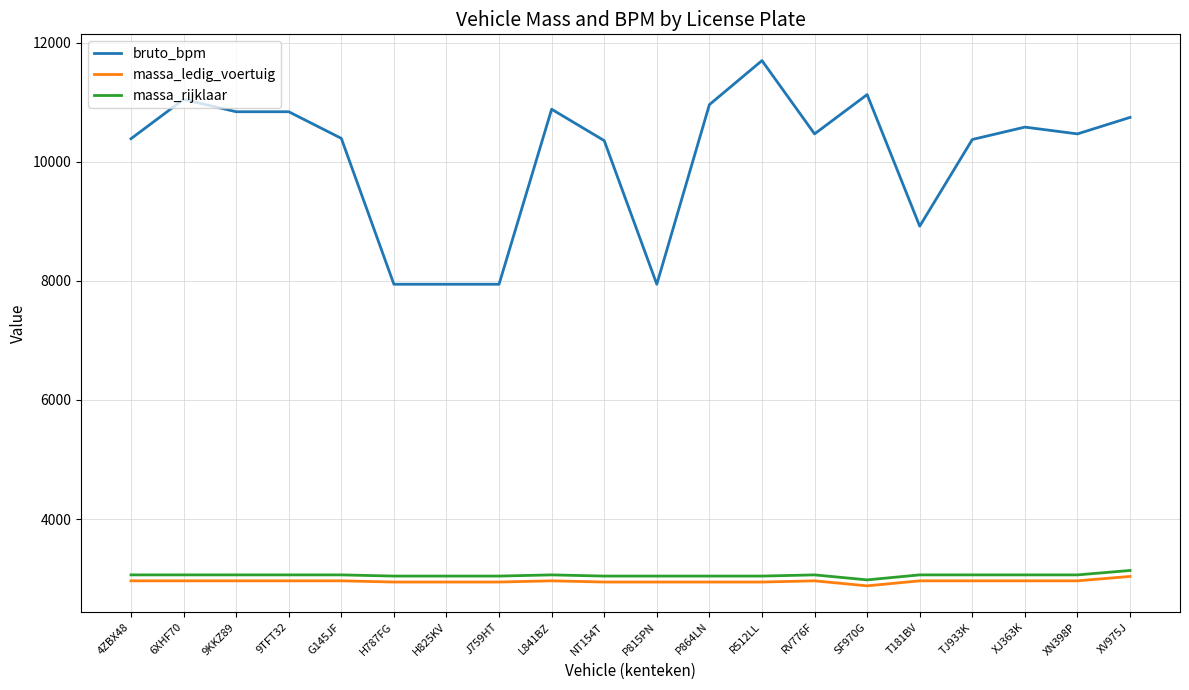

How many distinct data groups are displayed?

3